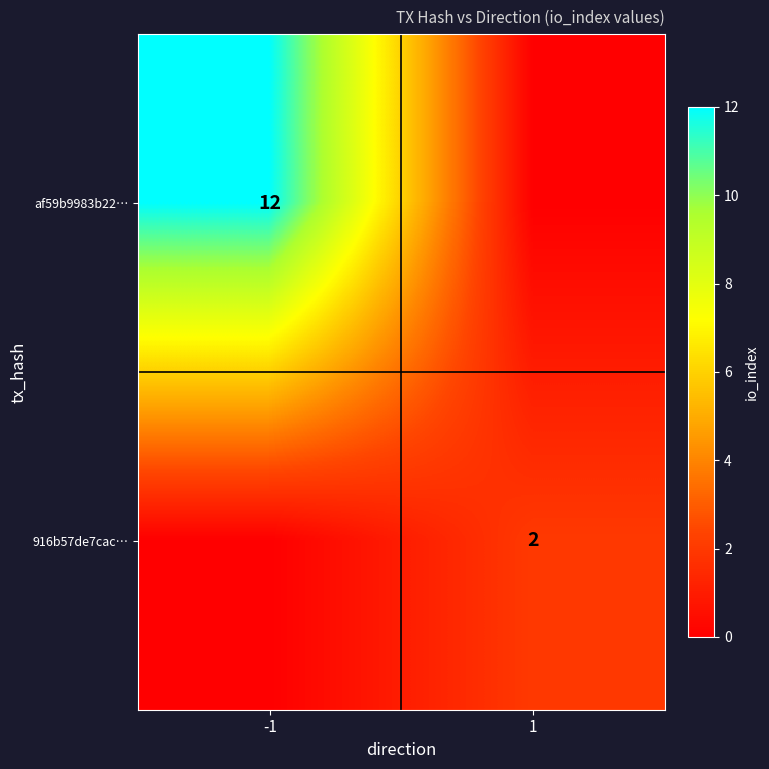

How many positive values does the 916b57de7cac… series have?

1